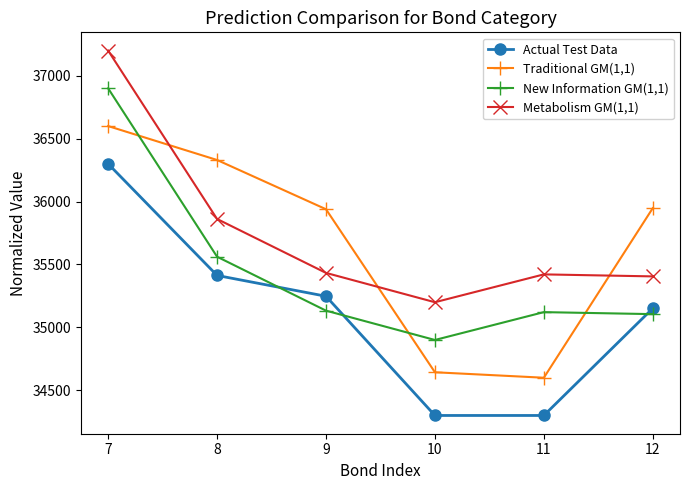

Between which two adjacent categories do Actual Test Data and New Information GM(1,1) first intersect?

8 and 9